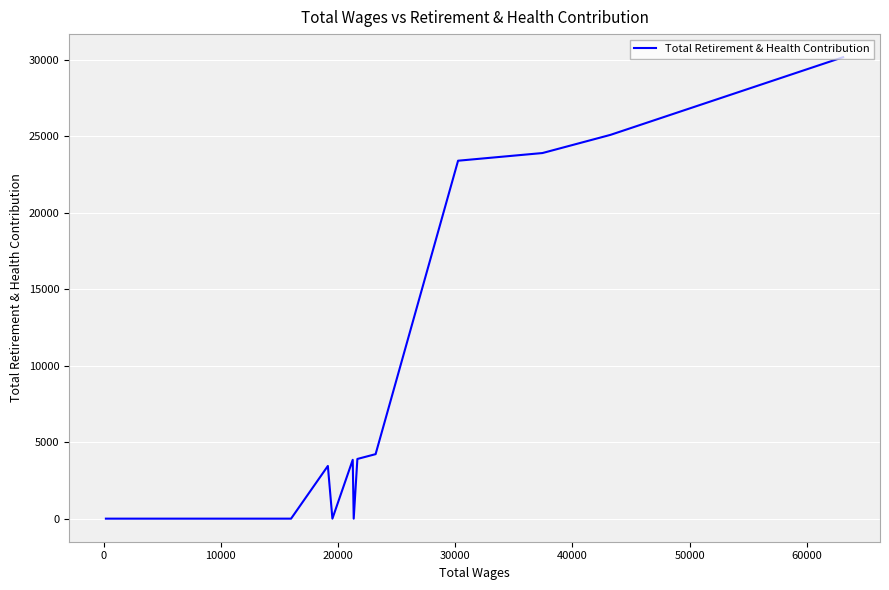

How many categories are shown in the chart?

32